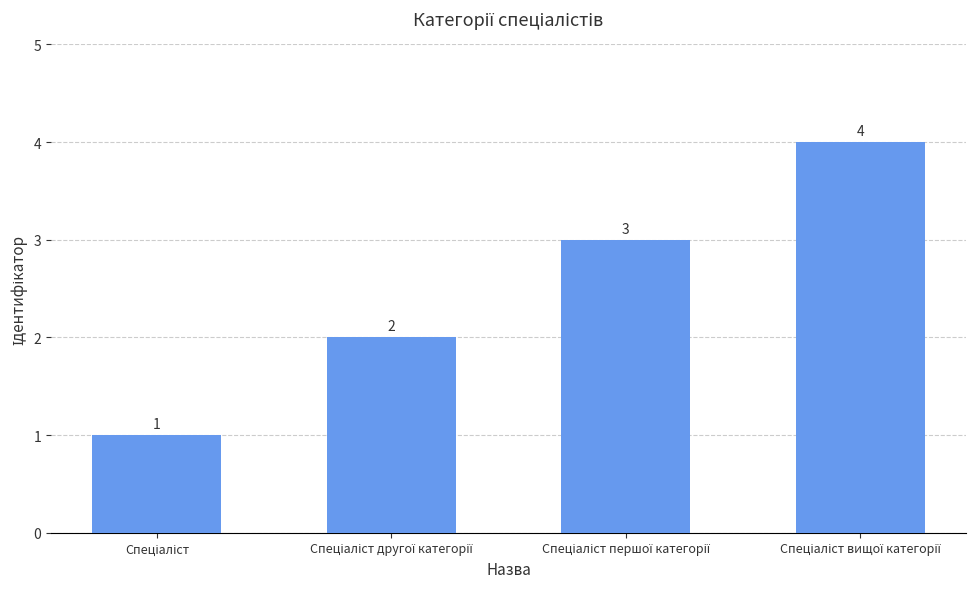

What is the minimum value shown in the chart?

1